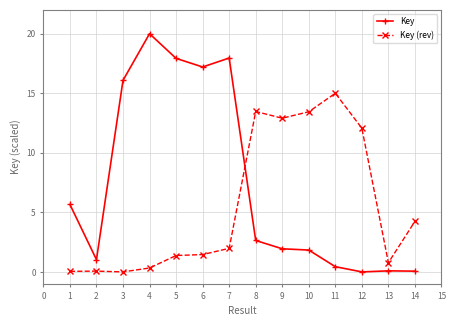

Where is the first local maximum for Key?

4